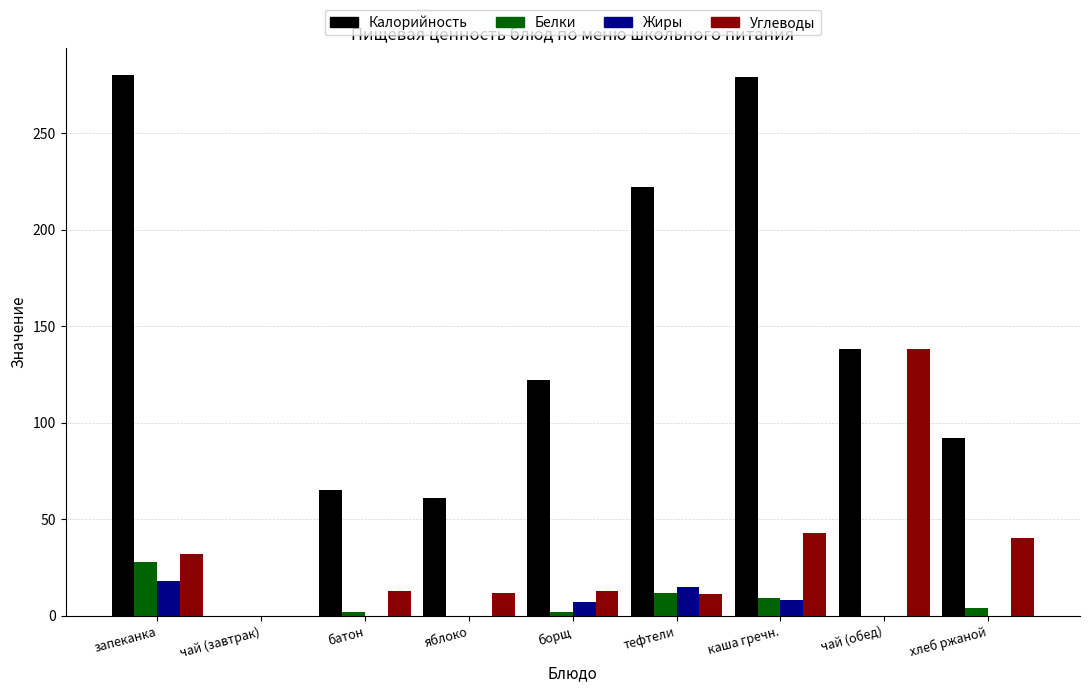

The Жиры series shows 0 at чай (завтрак). True or false?

True